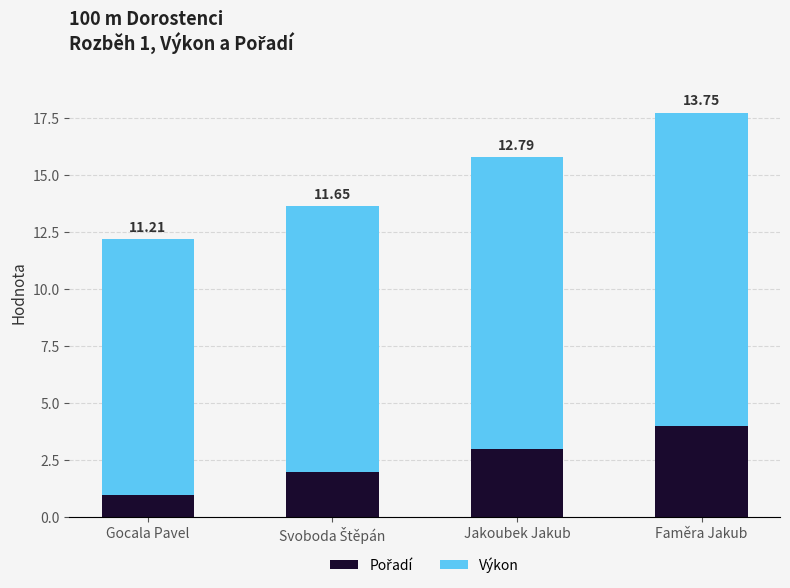

At which category is the sum across all series the highest?

Faměra Jakub